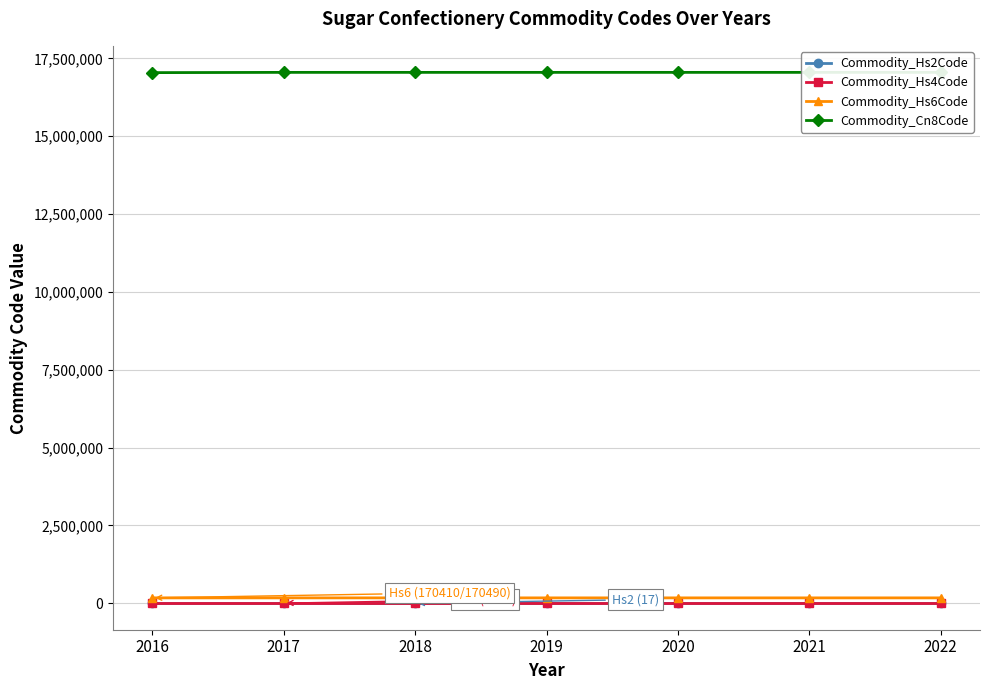

What is the sum of the Commodity_Hs4Code values at 2020 and 2016?

3408